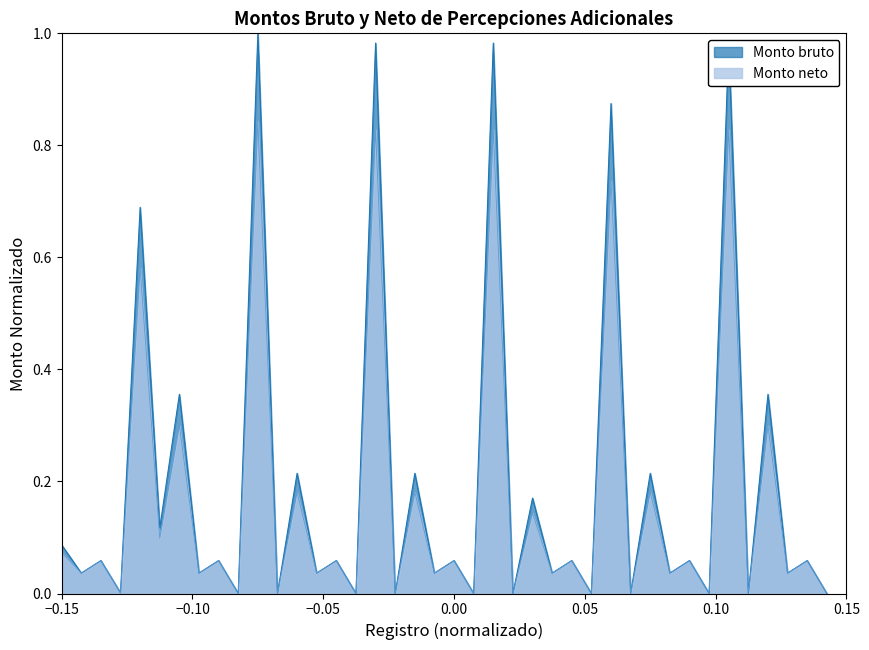

Count the number of data series in this chart.

2